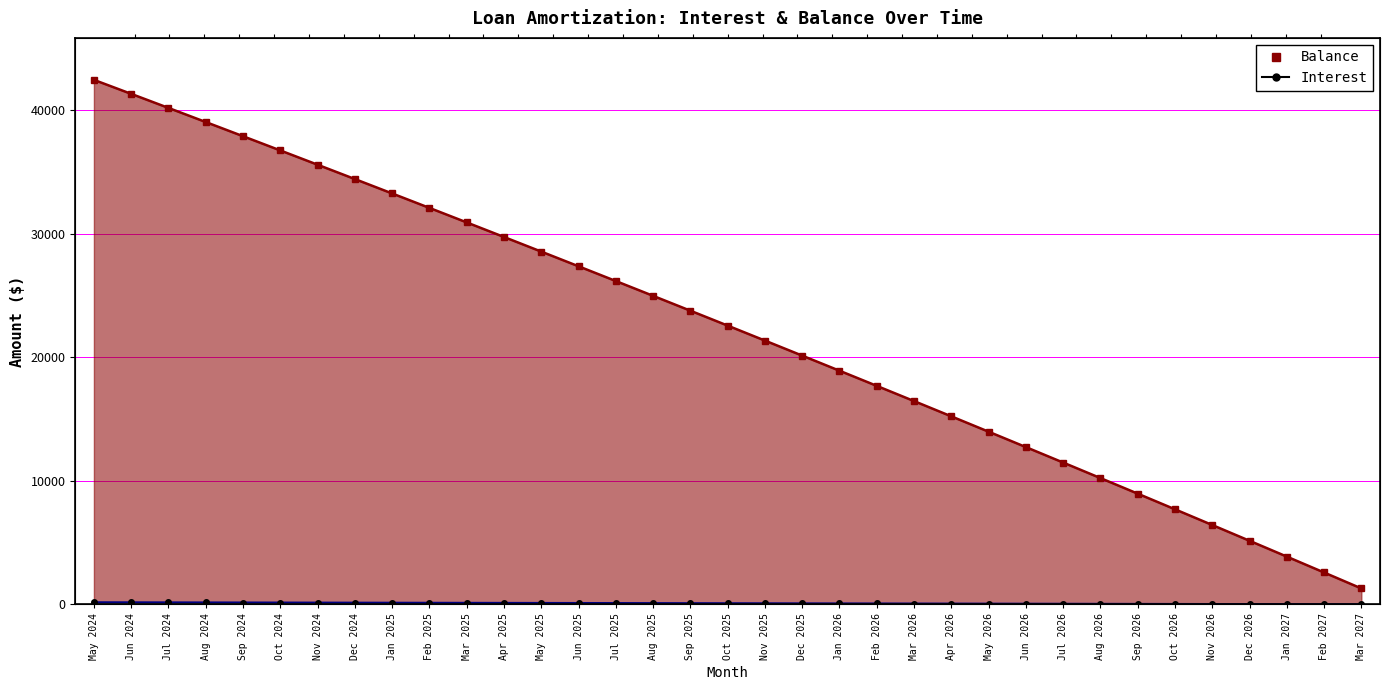

Reading left to right, extract all data points from this chart.

Balance Line: 42446.0	41313.0	40175.0	39033.0	37886.0	36735.0	35579.0	34419.0	33254.0	32085.0	30911.0	29732.0	28549.0	27361.0	26168.0	24970.0	23768.0	22561.0	21349.0	20132.0	18911.0	17685.0	16454.0	15218.0	13977.0	12731.0	11480.0	10224.0	8963.0	7697.0	6426.0	5150.0	3869.0	2583.0	1292.0
Interest Line: 172.5	168.0	163.5	159.0	154.5	150.0	145.4	140.8	136.2	131.6	127.0	122.4	117.7	113.0	108.3	103.6	98.8	94.1	89.3	84.5	79.7	74.9	70.0	65.1	60.2	55.3	50.4	45.4	40.5	35.5	30.5	25.4	20.4	15.3	10.2